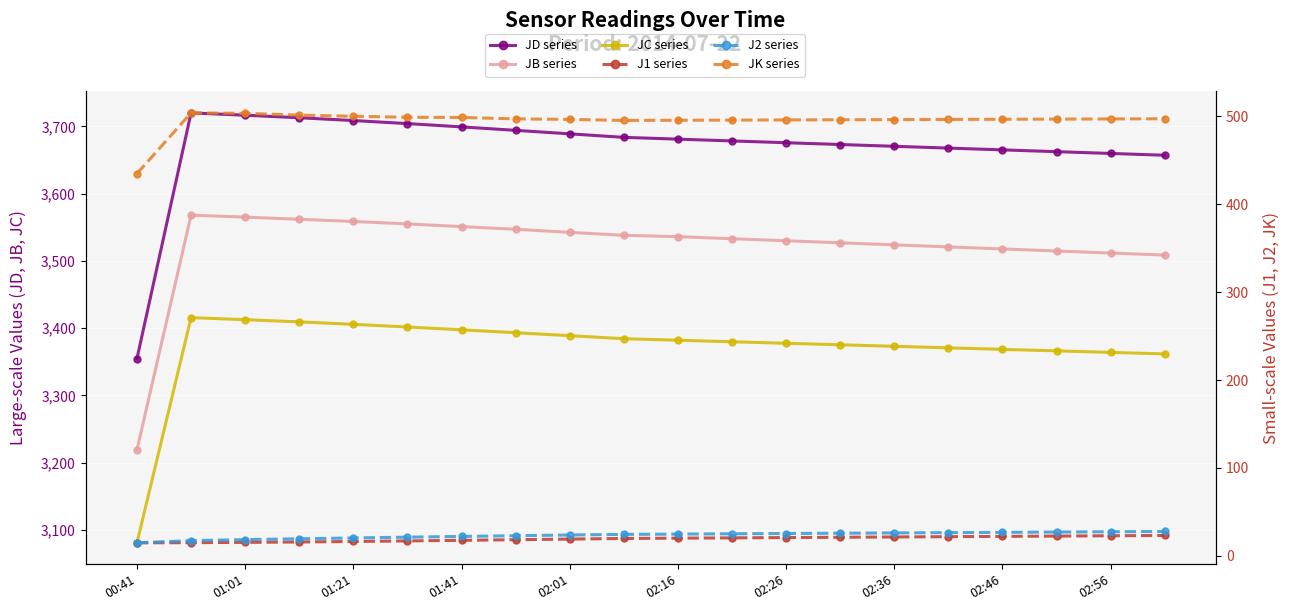

What is the lowest value of the JK series series?

434.7